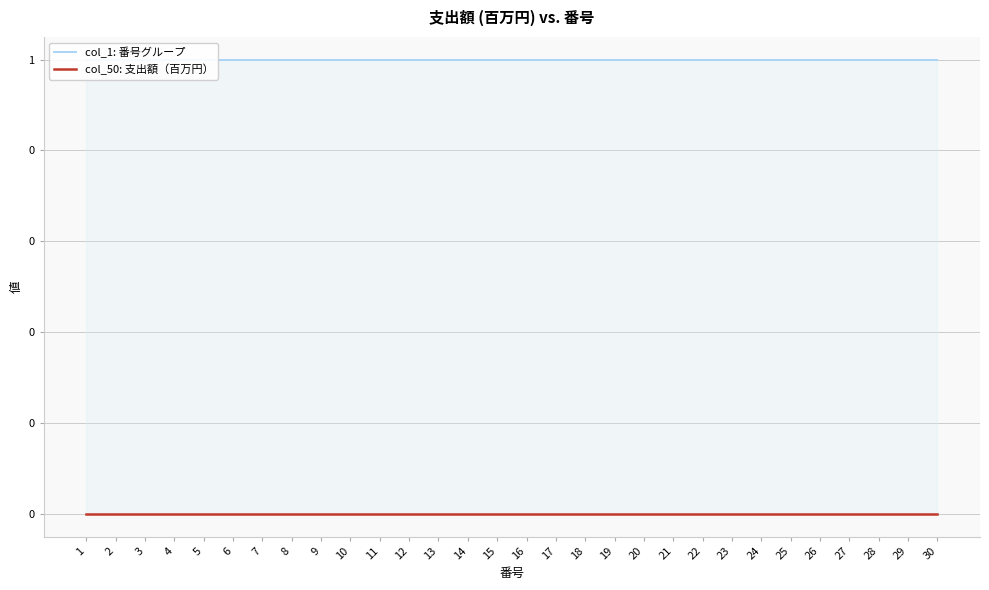

Does the chart have visible grid lines?

Yes